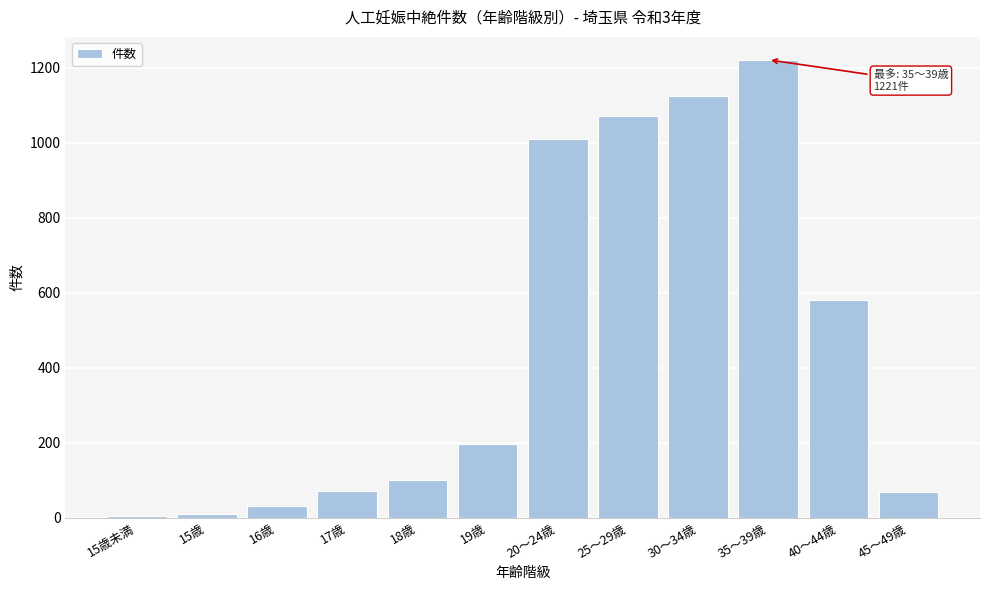

What is the sum of all values?

5490